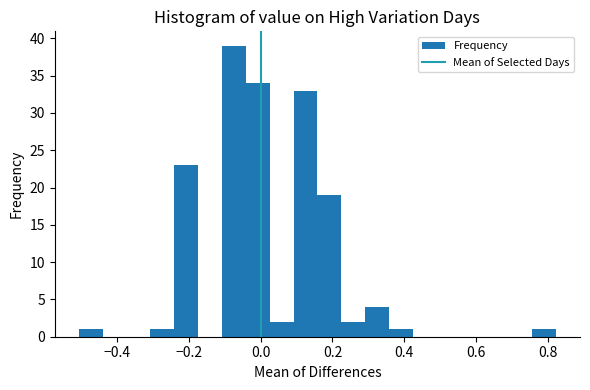

Read against the x-axis, roughly where is the centre of the tallest bar?

-0.08